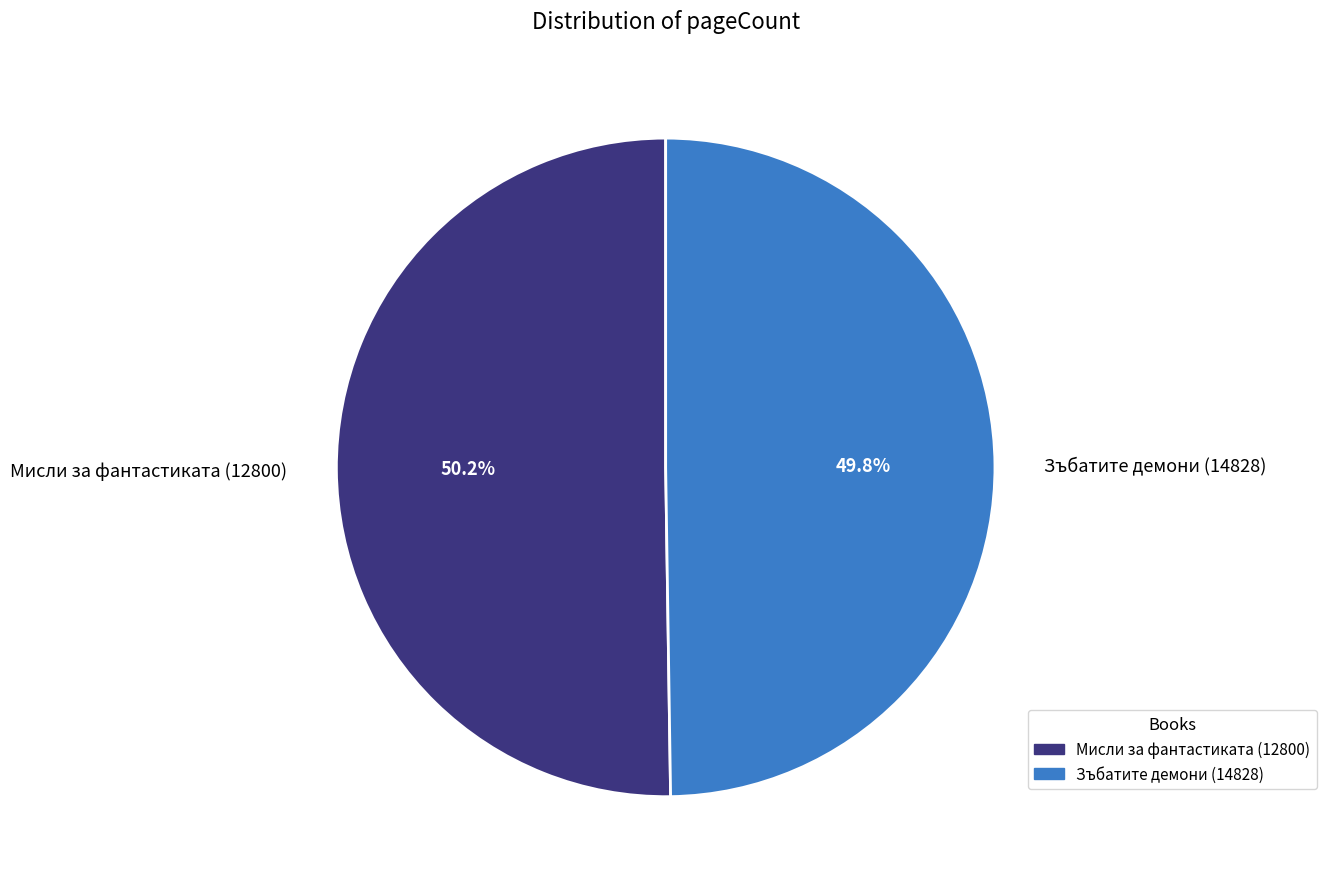

What is the total percentage of Мисли за фантастиката (12800) and Зъбатите демони (14828)?

100.0%